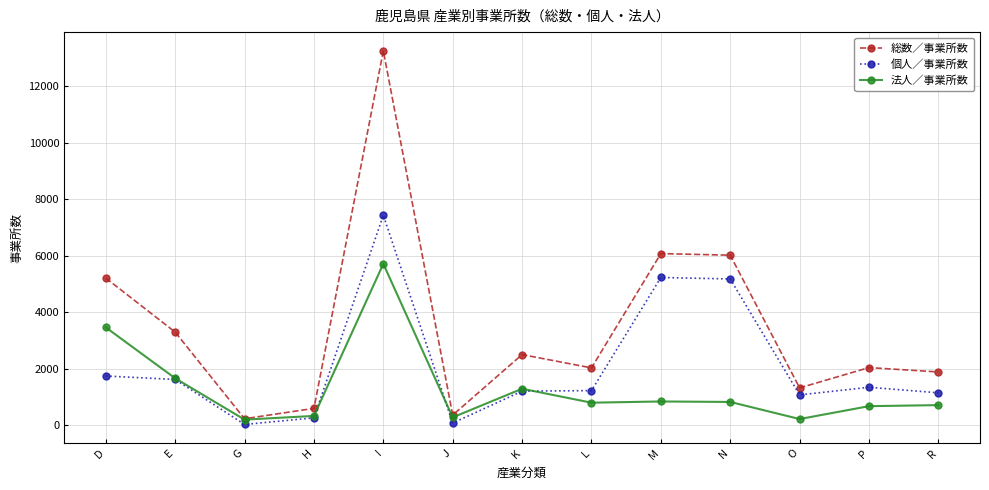

Which series has the largest range (max minus min)?

総数／事業所数